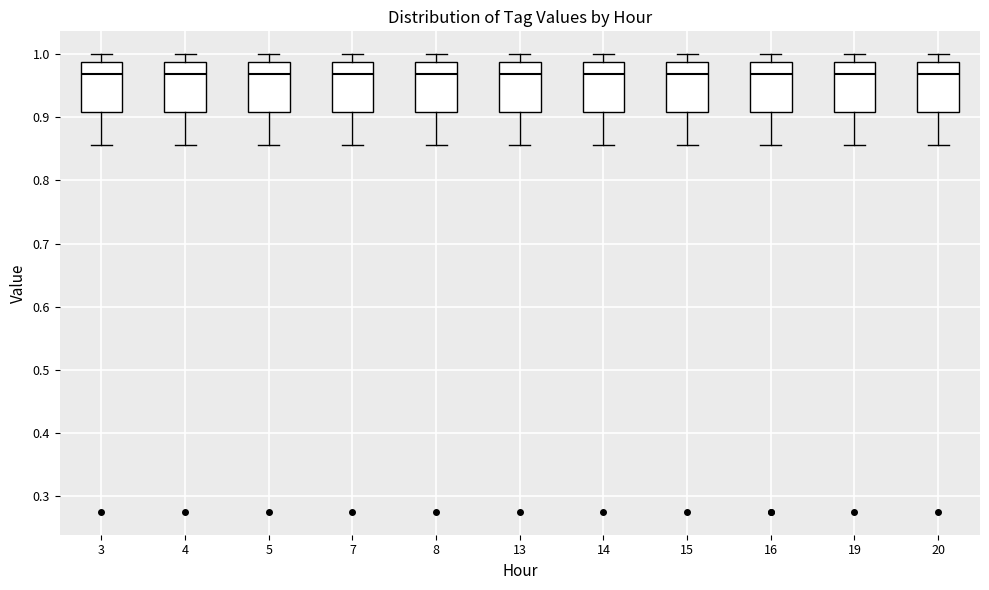

Reading left to right, transcribe this box plot: for each box, give where its median line is, the range the box spans, and where its two whiskers end, as read against the y-axis. The values are not printed on the chart, so give them approximately, as read against the axis.

3: median 0.97, box 0.91 to 0.99, whiskers 0.86 to 1.00
4: median 0.97, box 0.91 to 0.99, whiskers 0.86 to 1.00
5: median 0.97, box 0.91 to 0.99, whiskers 0.86 to 1.00
7: median 0.97, box 0.91 to 0.99, whiskers 0.86 to 1.00
8: median 0.97, box 0.91 to 0.99, whiskers 0.86 to 1.00
13: median 0.97, box 0.91 to 0.99, whiskers 0.86 to 1.00
14: median 0.97, box 0.91 to 0.99, whiskers 0.86 to 1.00
15: median 0.97, box 0.91 to 0.99, whiskers 0.86 to 1.00
16: median 0.97, box 0.91 to 0.99, whiskers 0.86 to 1.00
19: median 0.97, box 0.91 to 0.99, whiskers 0.86 to 1.00
20: median 0.97, box 0.91 to 0.99, whiskers 0.86 to 1.00